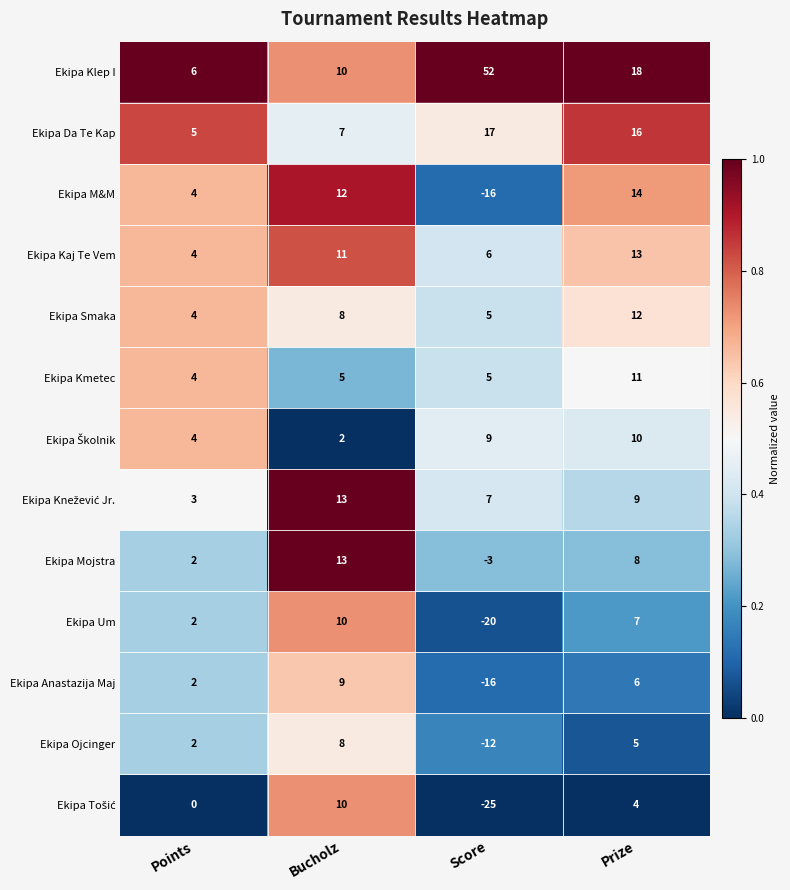

The Ekipa Smaka series shows 4 at Points. True or false?

True